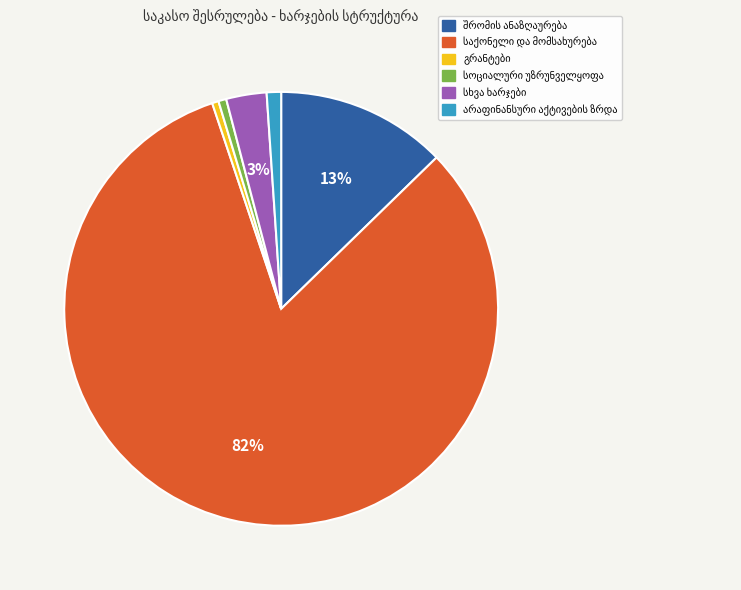

Is there any slice that represents more than half of the pie?

Yes